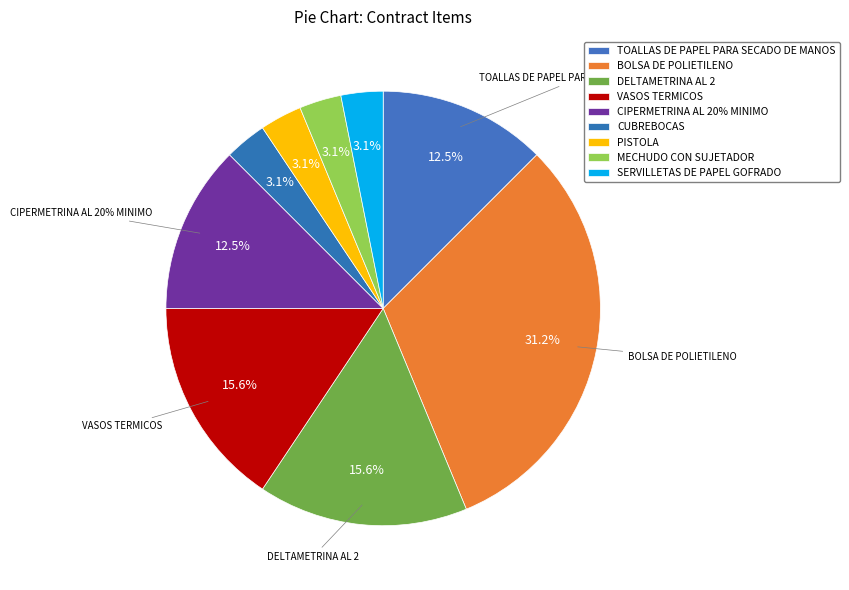

How much of the chart is everything except DELTAMETRINA AL 2?

84.4%